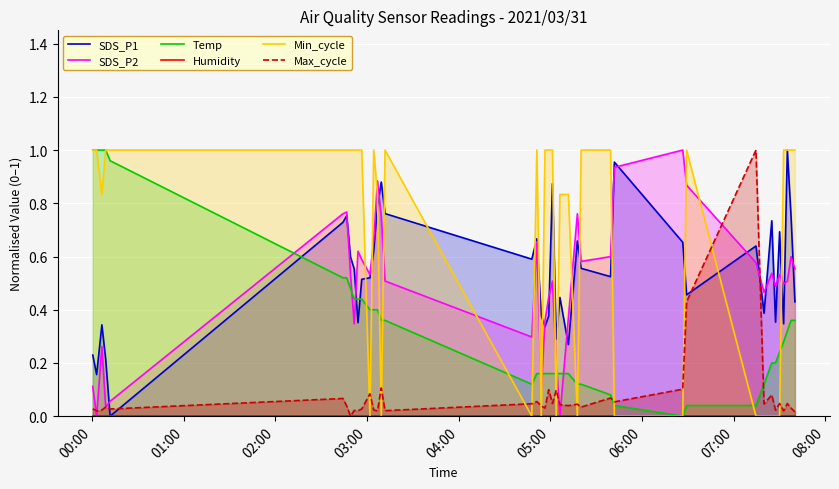

After their last crossing, which series has the higher values: SDS_P2 or Temp?

SDS_P2